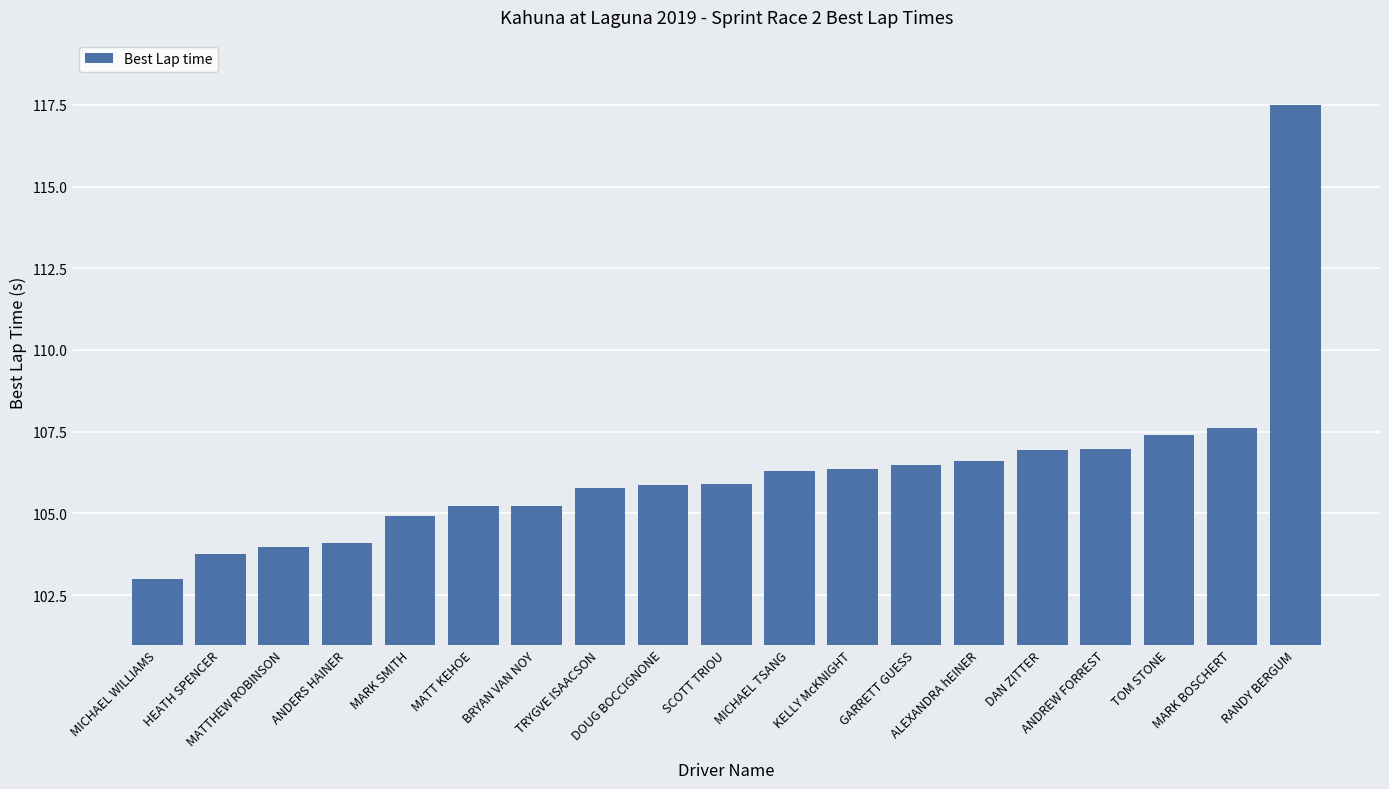

How many data points does each series have?

19